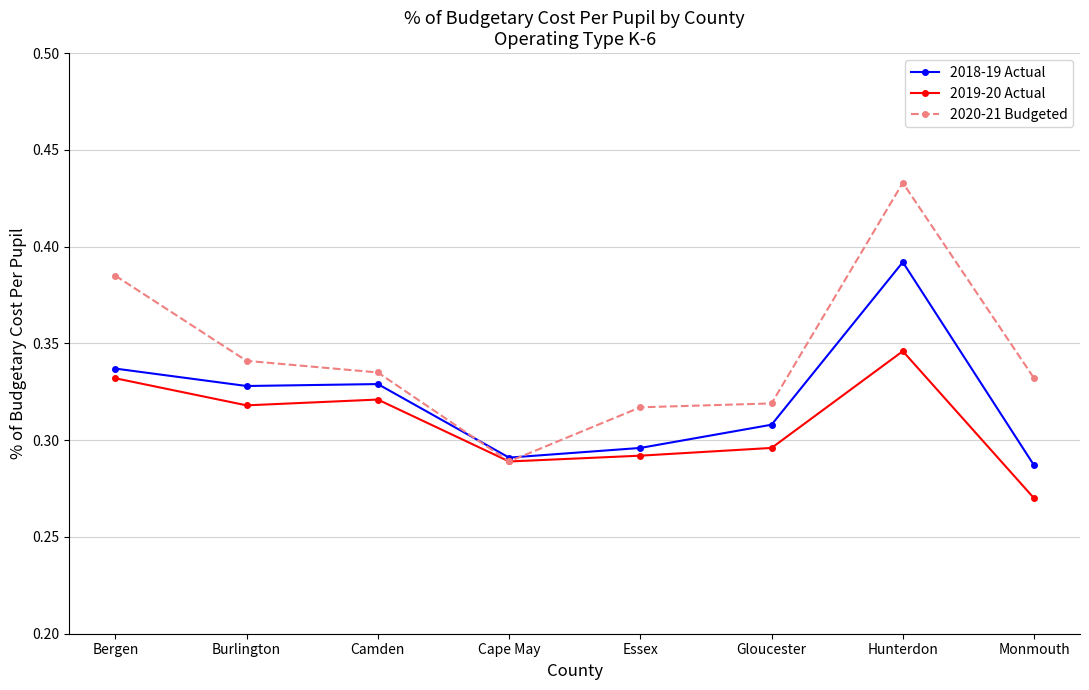

After their last crossing, which series has the higher values: 2018-19 Actual or 2020-21 Budgeted?

2020-21 Budgeted